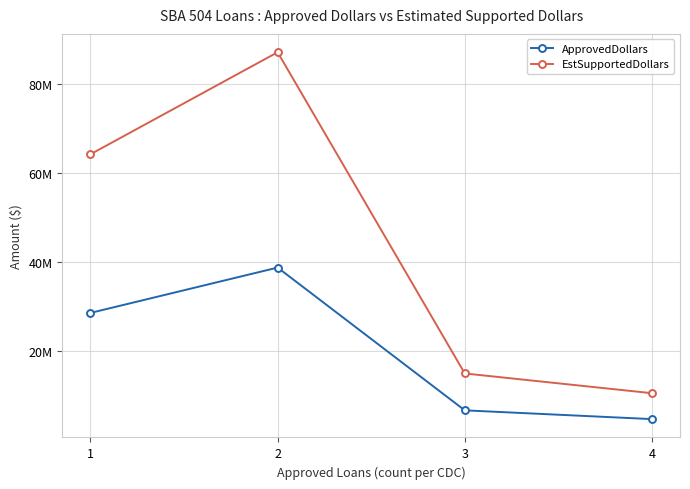

True or false: EstSupportedDollars and ApprovedDollars intersect in this chart.

False